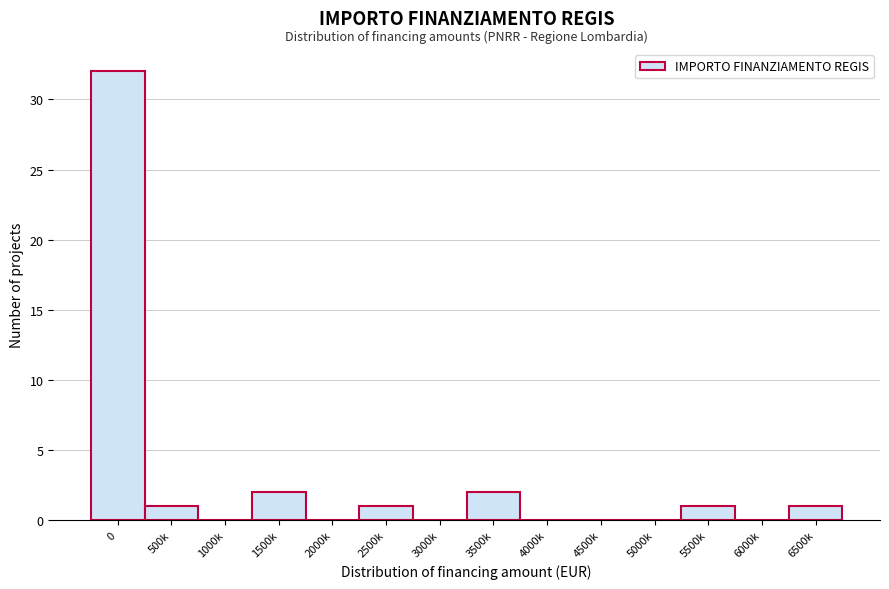

Reading left to right, transcribe all the data shown in this chart.

0=32	500k=1	1000k=0	1500k=2	2000k=0	2500k=1	3000k=0	3500k=2	4000k=0	4500k=0	5000k=0	5500k=1	6000k=0	6500k=1